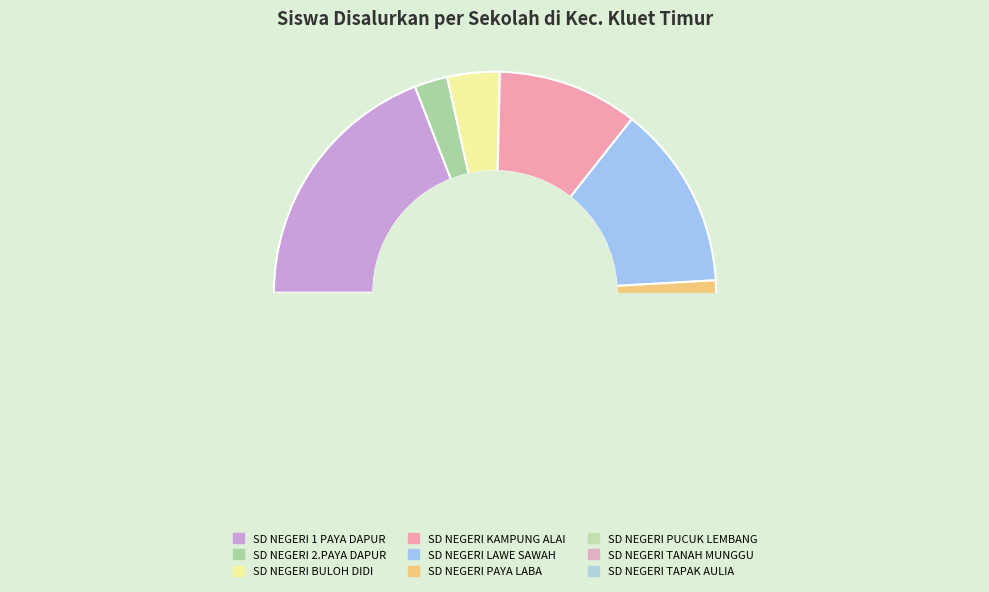

What is the change in value from SD NEGERI BULOH DIDI to SD NEGERI TANAH MUNGGU?

+30